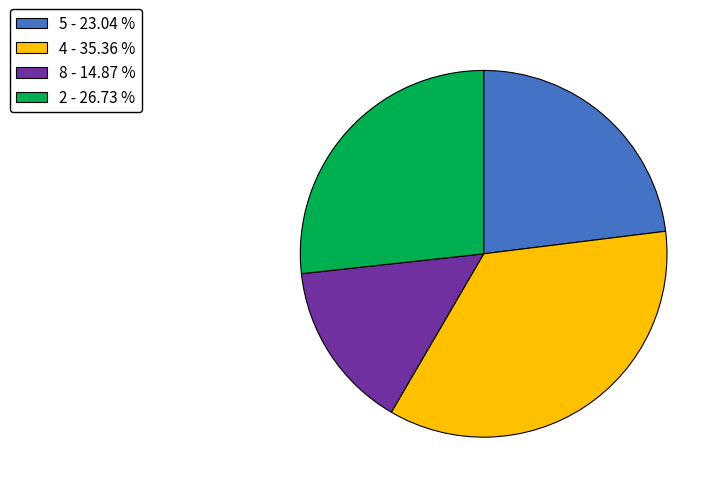

Is there any slice that represents more than half of the pie?

No